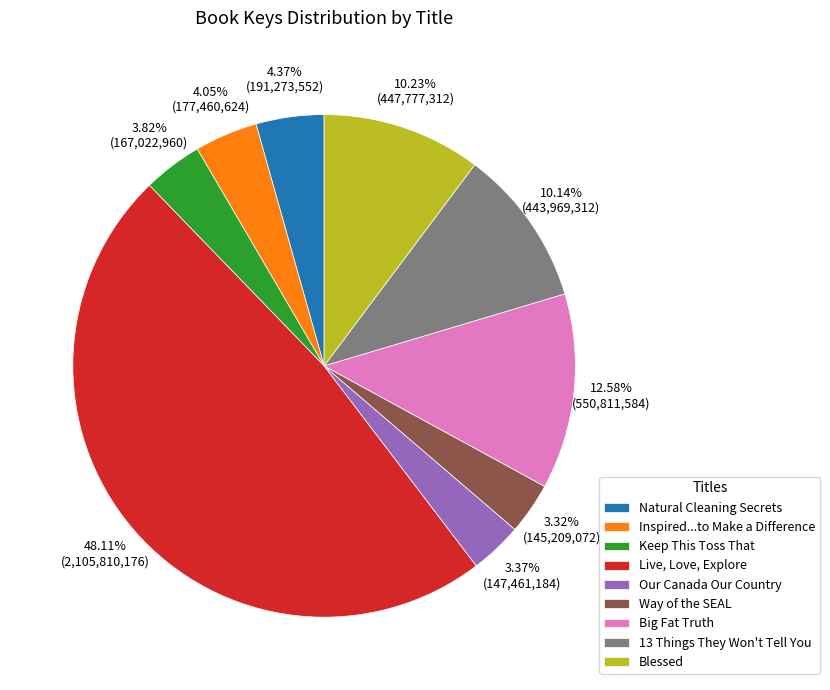

To the nearest percent, what is the combined percentage of Inspired...to Make a Difference and Way of the SEAL?

7%